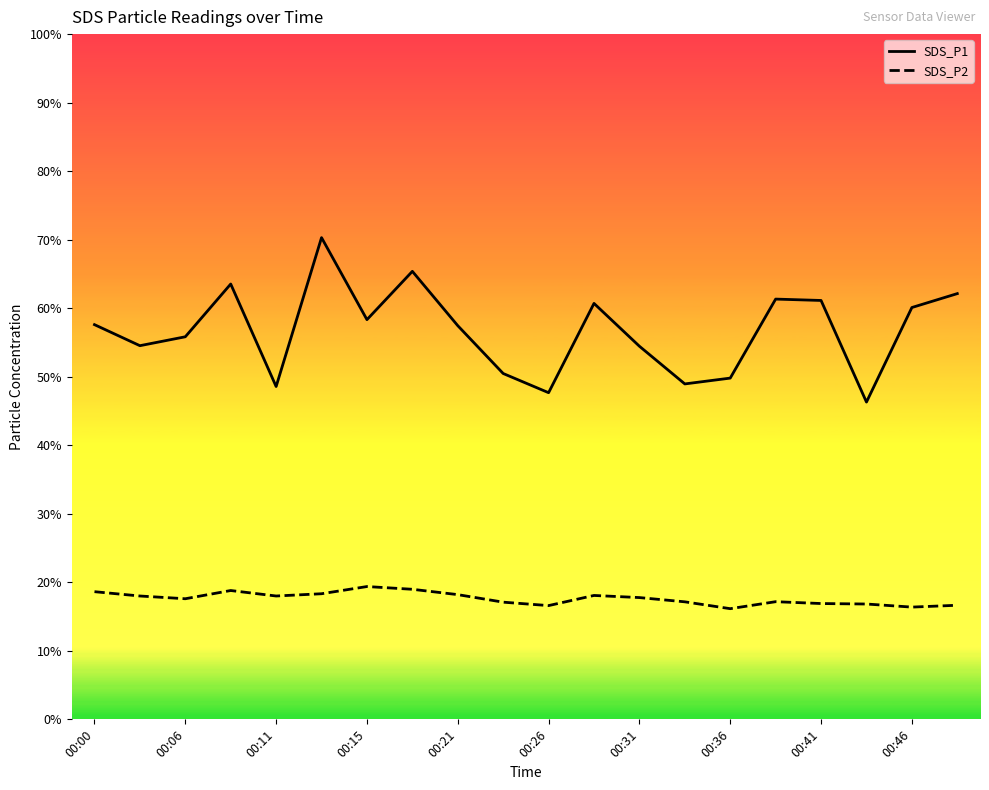

Which series has the largest range (max minus min)?

SDS_P1